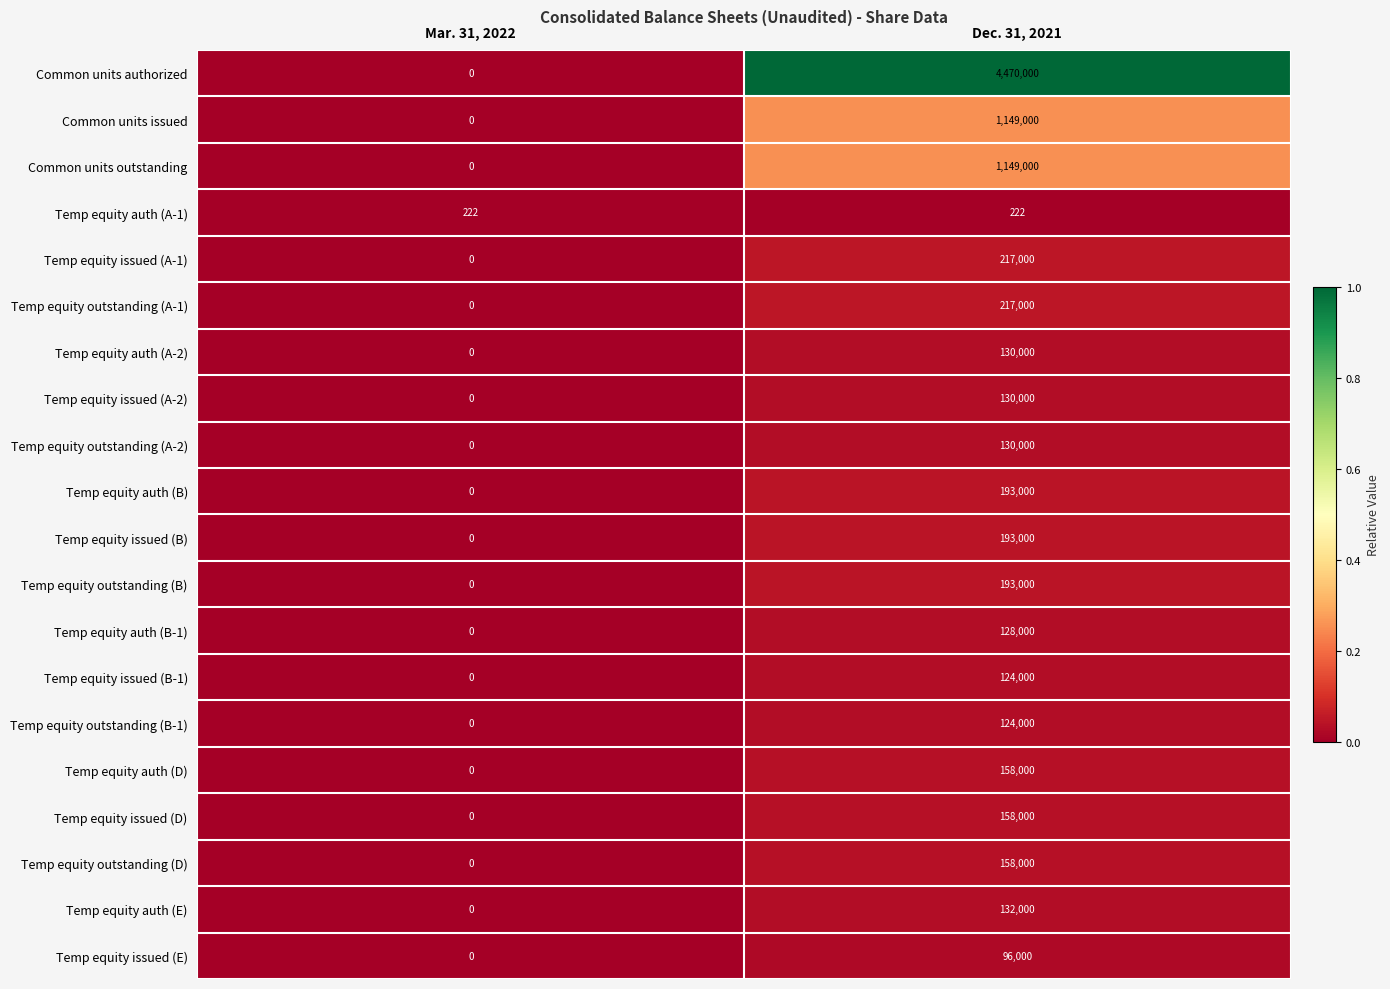

Read the Temp equity auth (B) value at Dec. 31, 2021, to the nearest 100.

193000